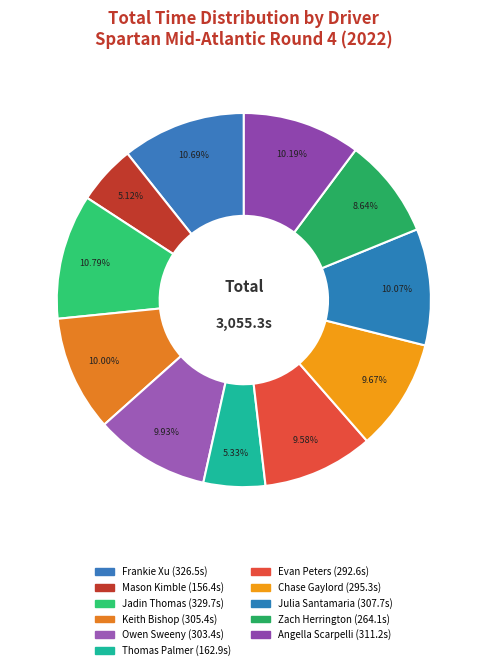

Is there any slice that represents more than half of the pie?

No